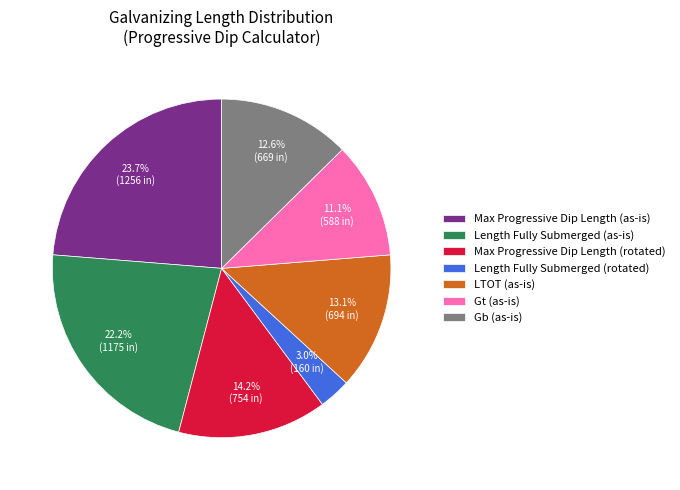

Count the number of slices in the pie.

7